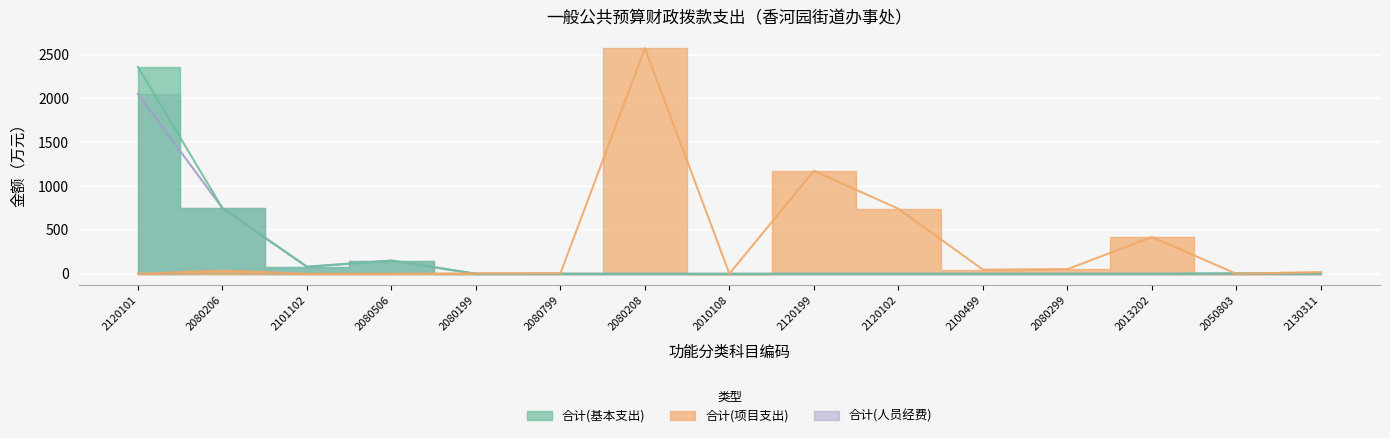

What is the difference between the second highest and minimum values in the 合计(项目支出) series?

1174.3